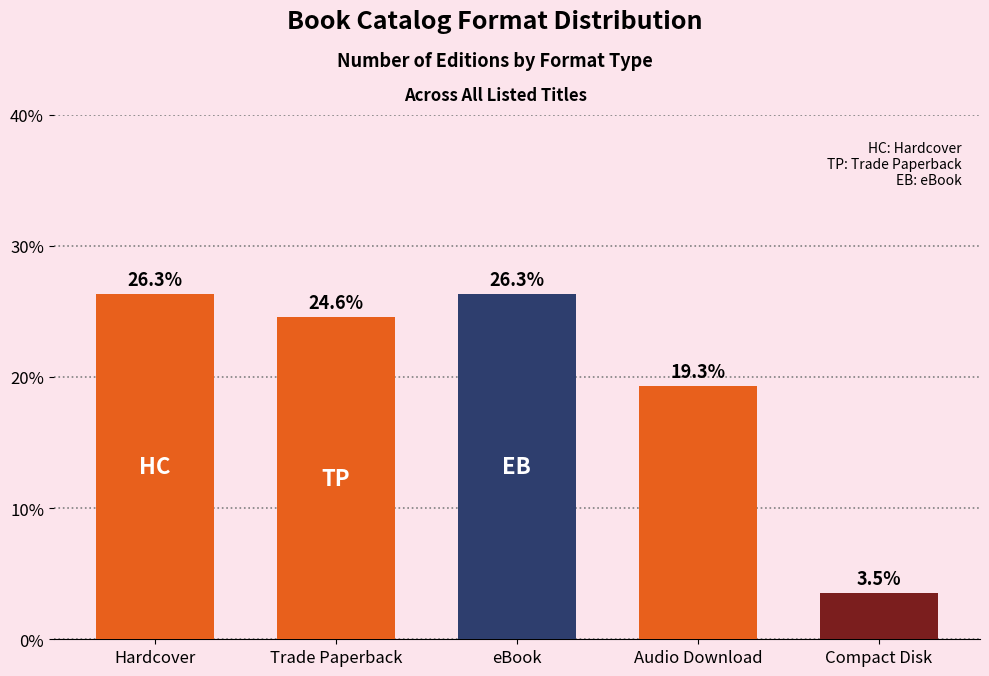

Between Trade Paperback and Compact Disk, which is larger?

Trade Paperback